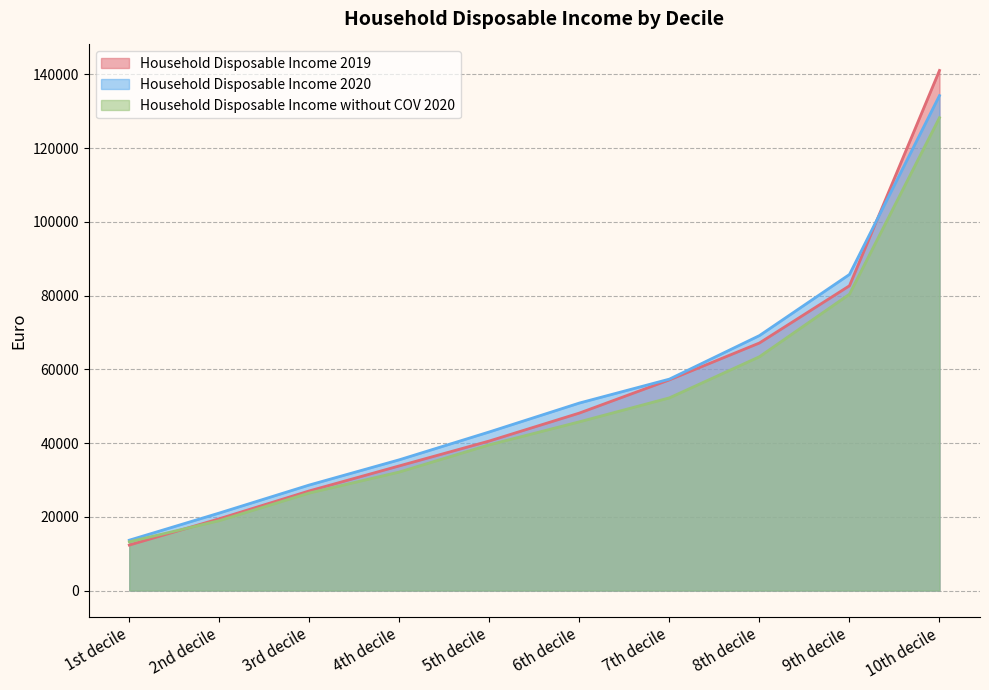

What is the difference between the second highest and minimum values in the Household Disposable Income 2019 series?

70318